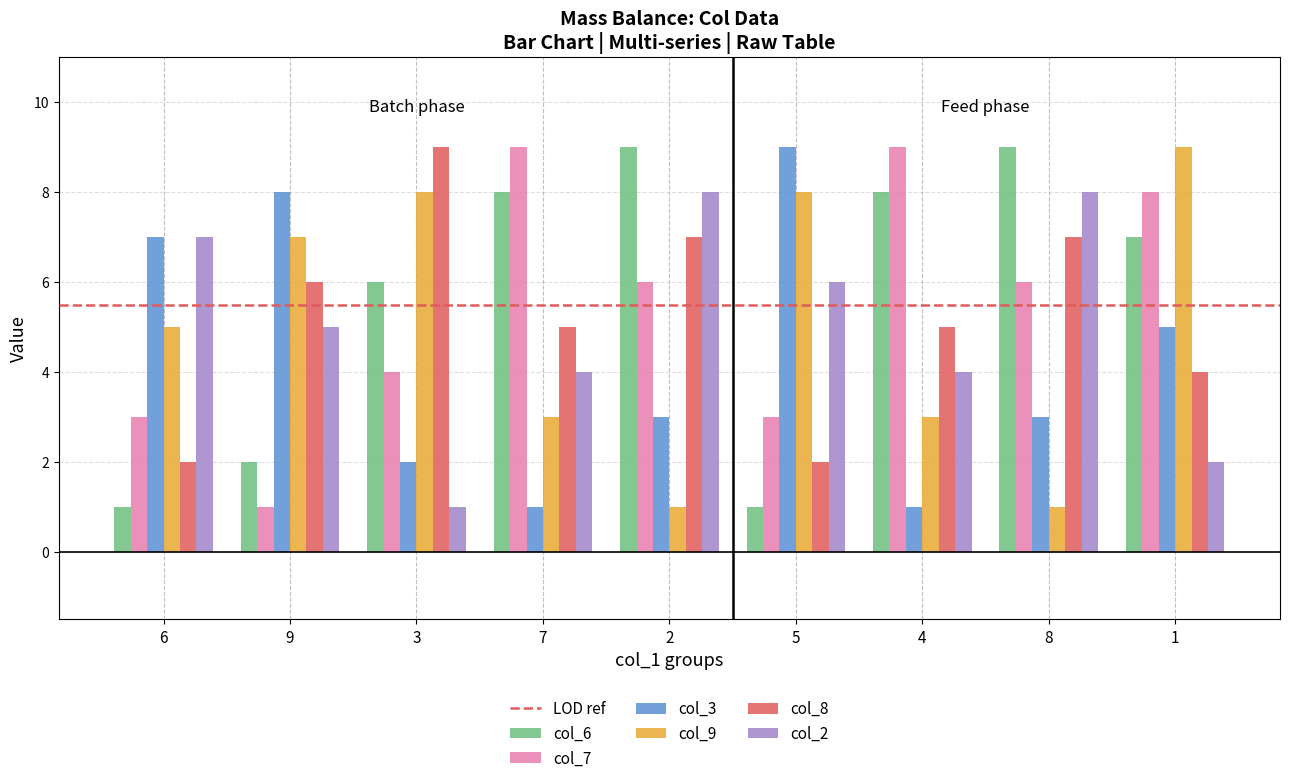

True or false: col_3 has a value of 3 at 2.

True